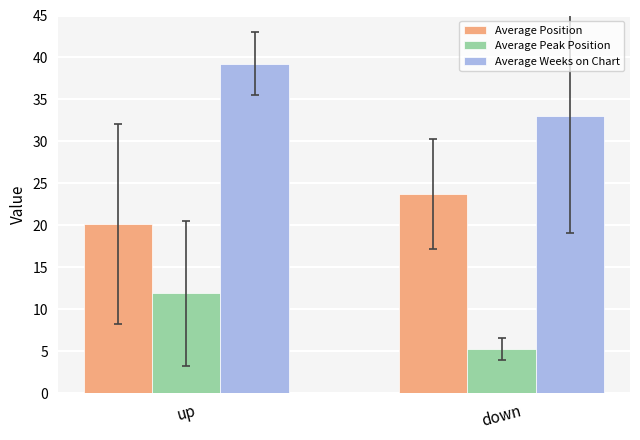

True or false: Average Peak Position has a value of 11.9 at up.

True